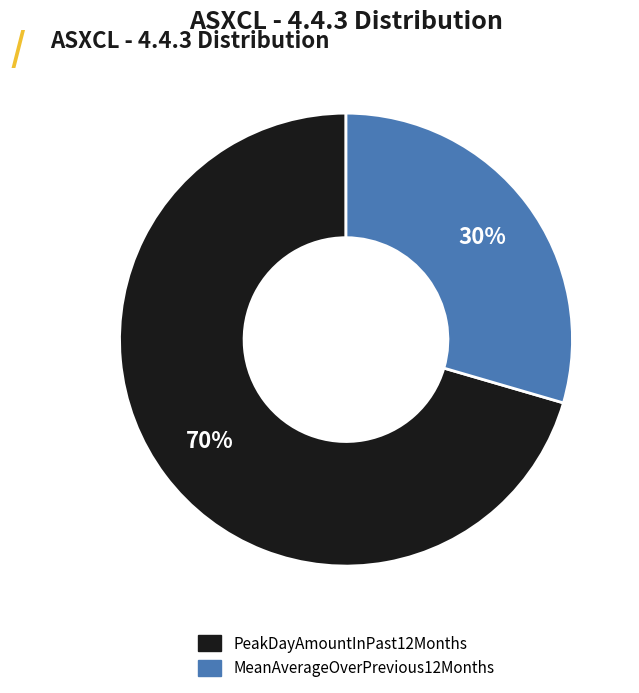

Which slice is the smallest?

MeanAverageOverPrevious12Months